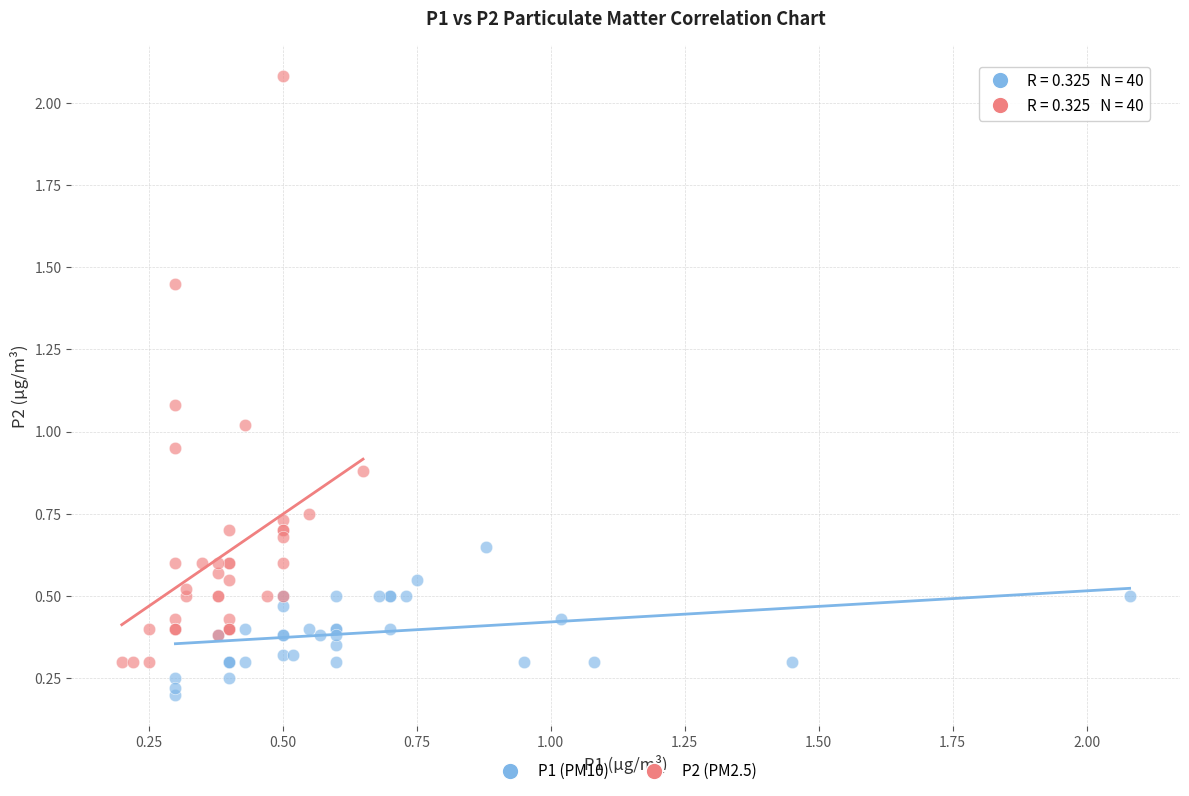

Which series contains the highest Y value?

P2 (PM2.5)